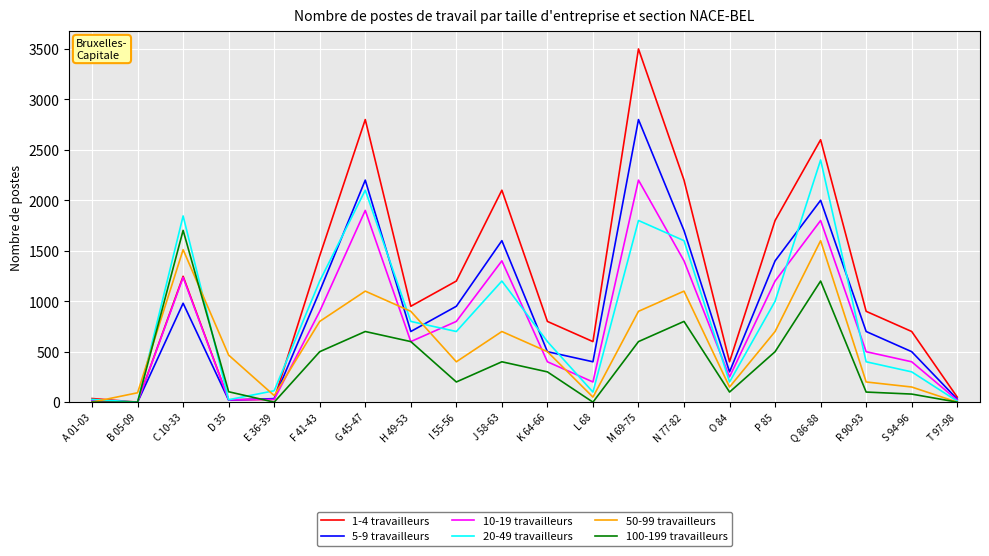

True or false: 20-49 travailleurs and 50-99 travailleurs intersect in this chart.

True